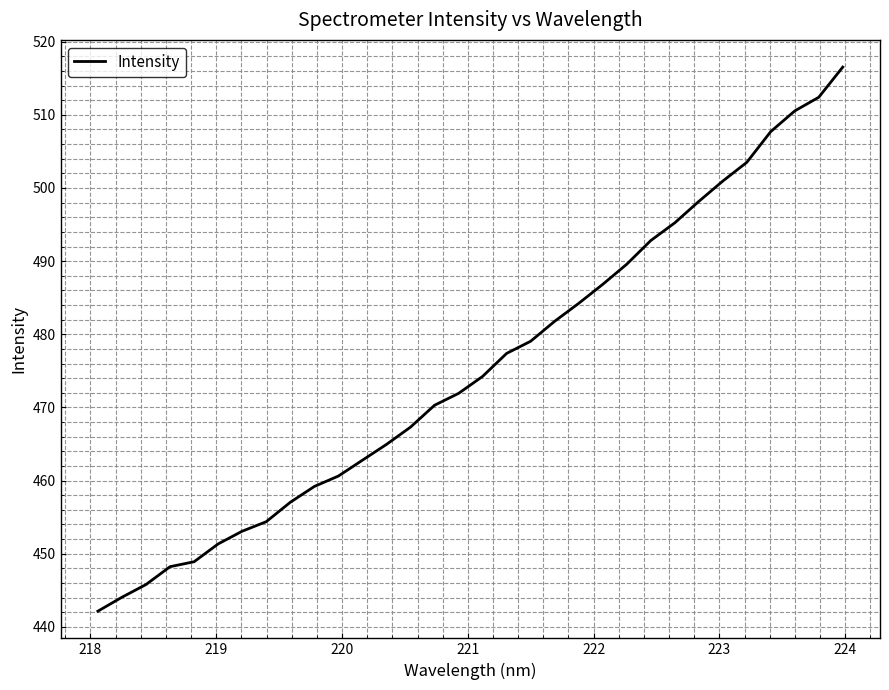

What is the difference between the maximum and minimum values?

74.4